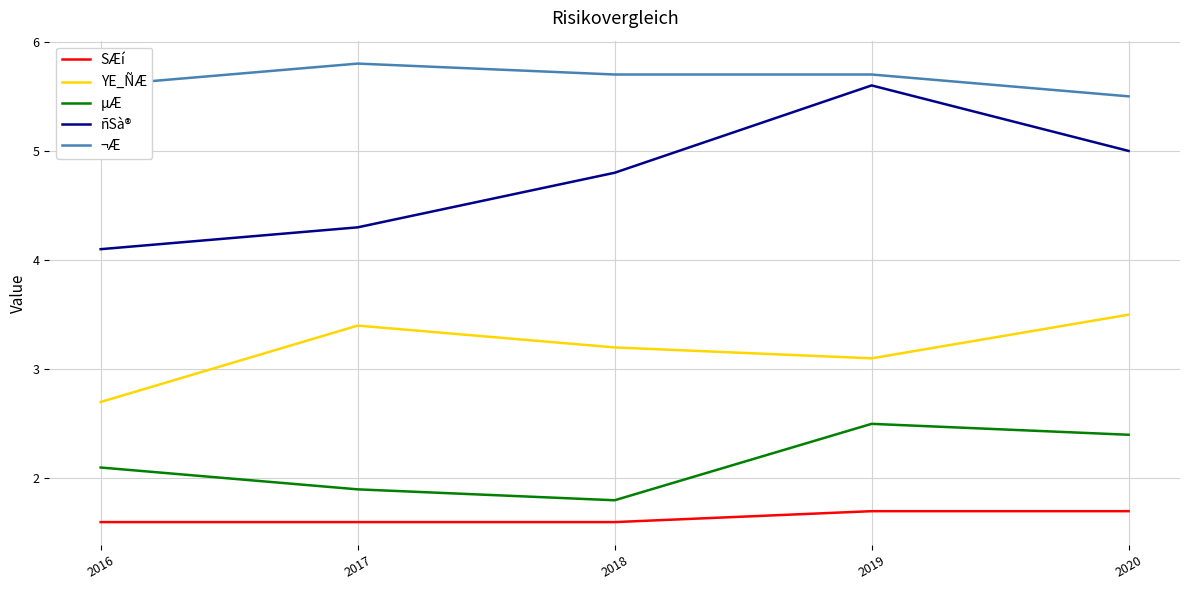

What is the minimum value shown in the chart?

1.6